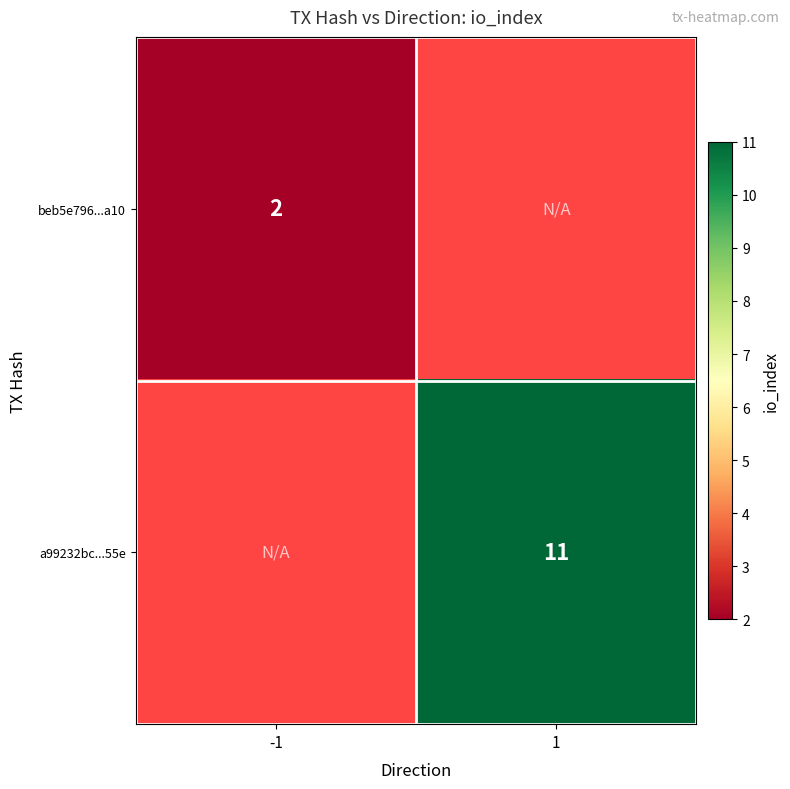

The value of a99232bc...55e at 1 is 17.5. True or false?

False